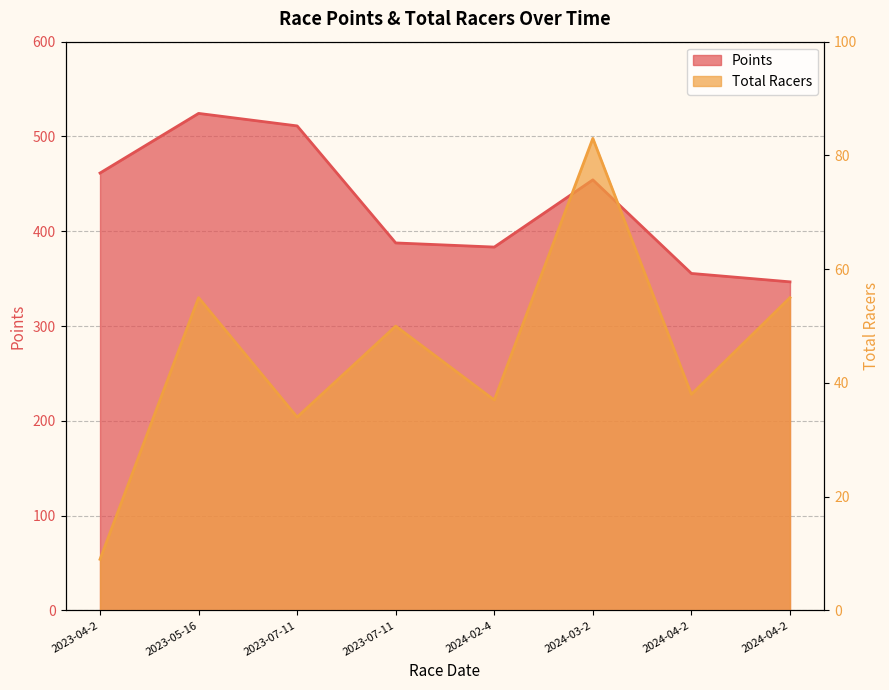

Does the chart display data point markers on the line(s)?

No